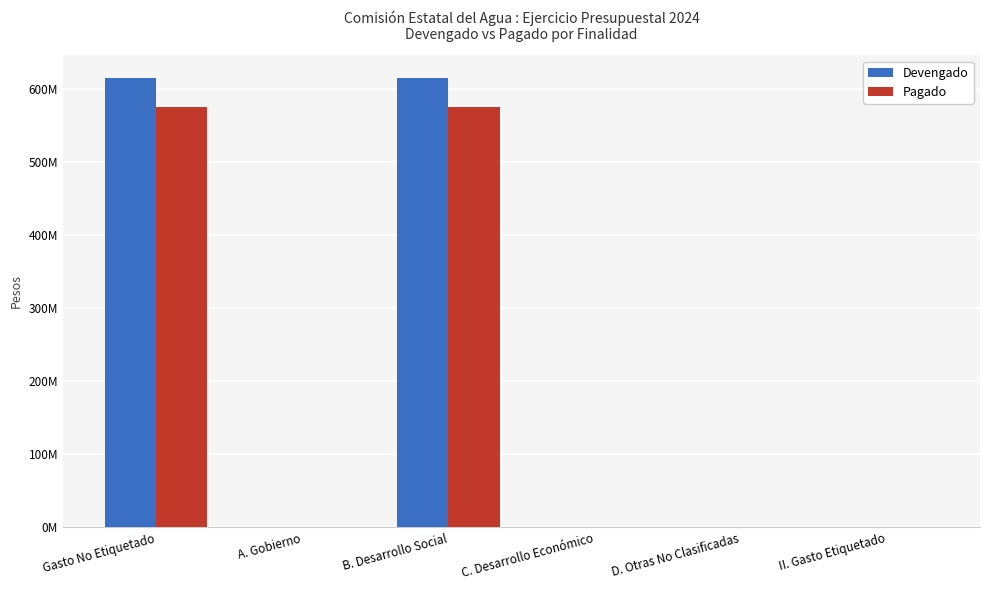

Does the chart contain stacked bars?

No